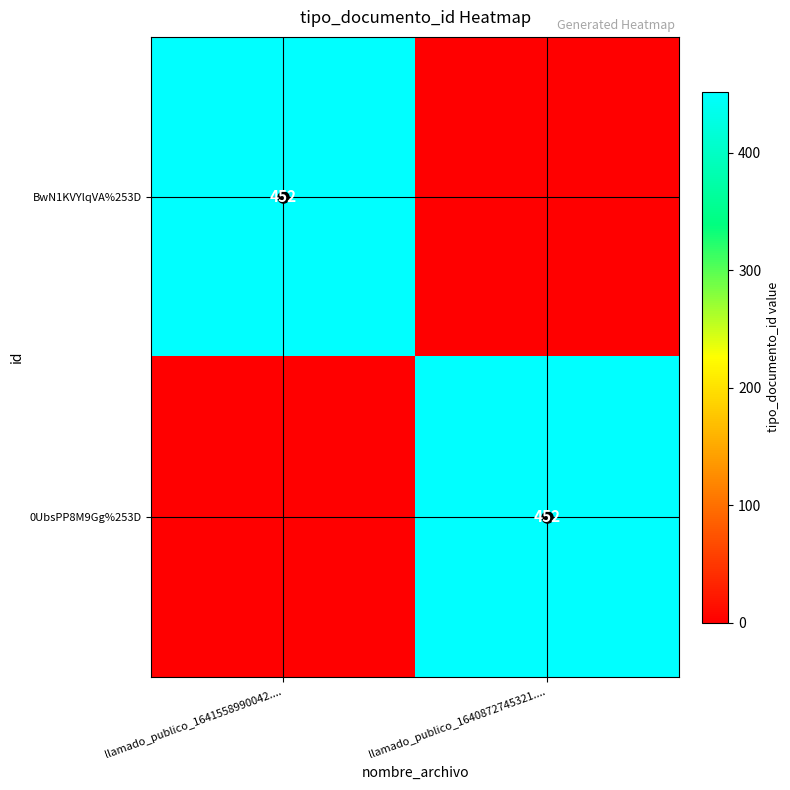

Between llamado_publico_1641558990042.... and llamado_publico_1640872745321...., which is larger?

llamado_publico_1641558990042....